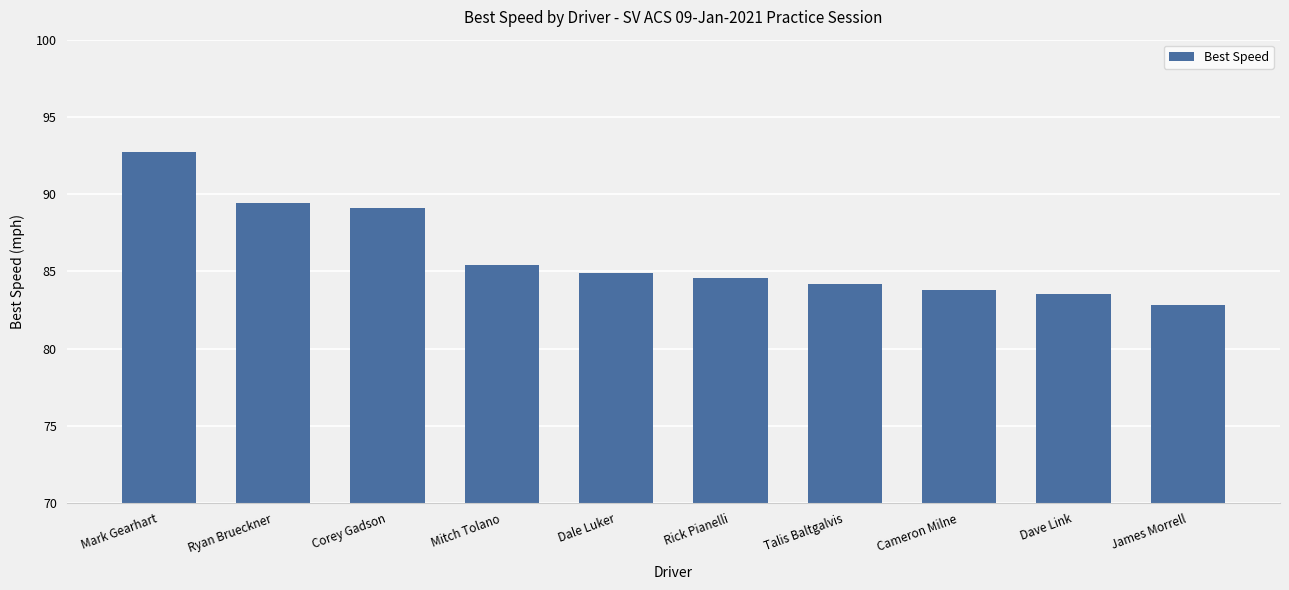

Which category has the highest value across all series?

Mark Gearhart